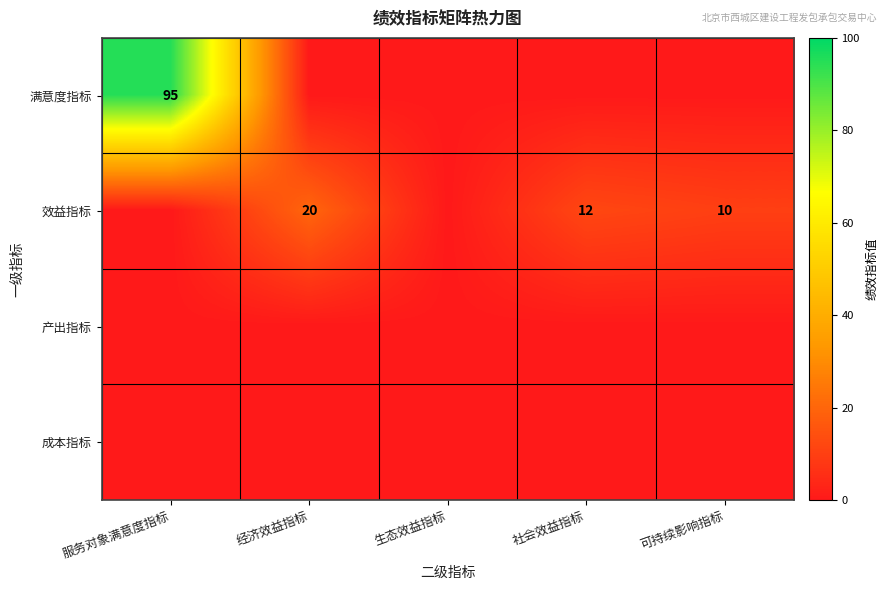

The value of 效益指标 at 社会效益指标 is 6. True or false?

False